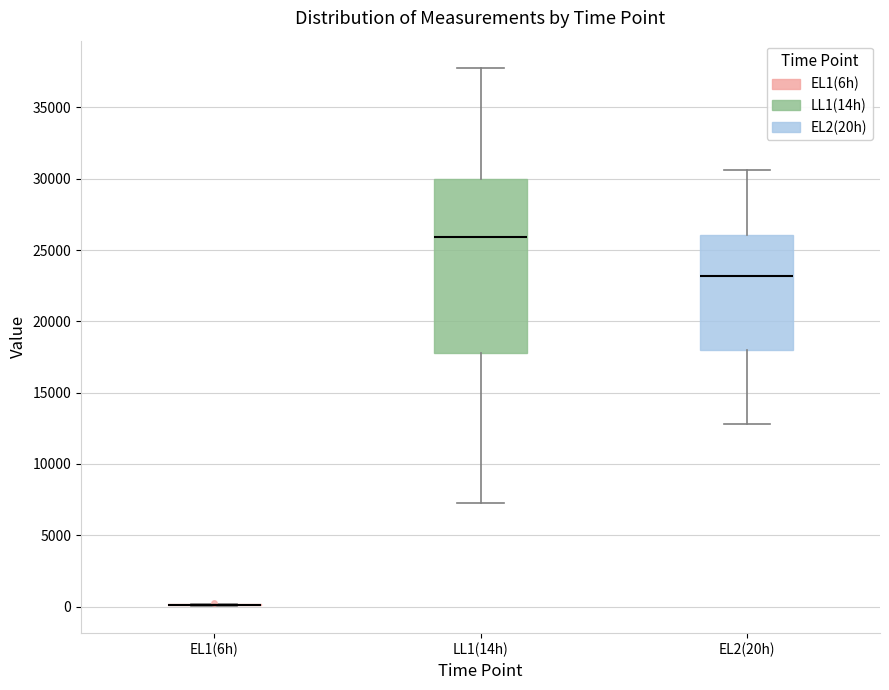

Where is the upper edge of the box for LL1(14h) on the y-axis? The values are not printed on the chart, so give them approximately, as read against the axis.

30000